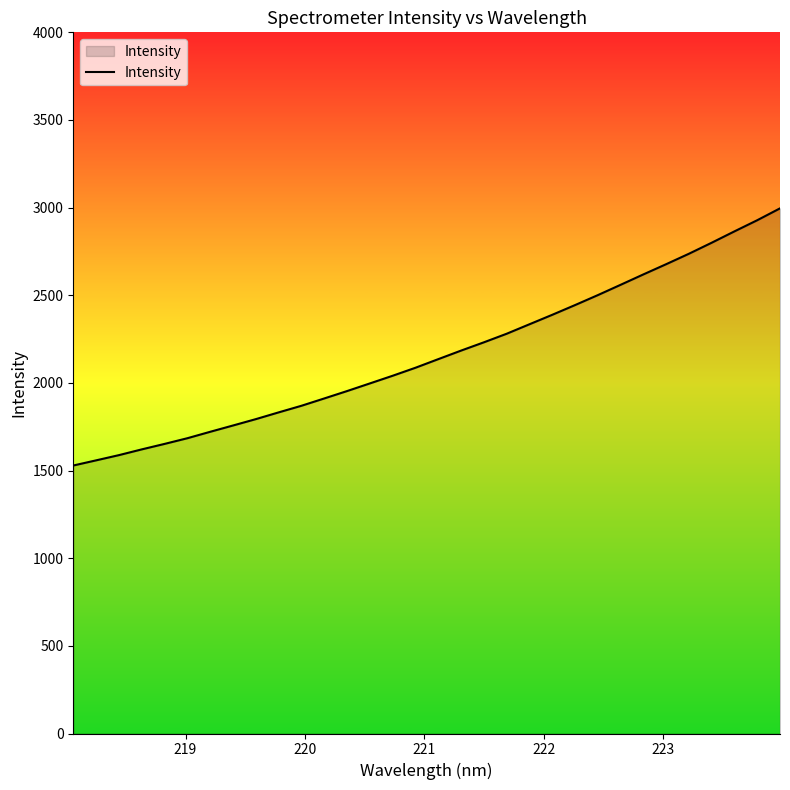

What is the minimum value shown in the chart?

1528.8